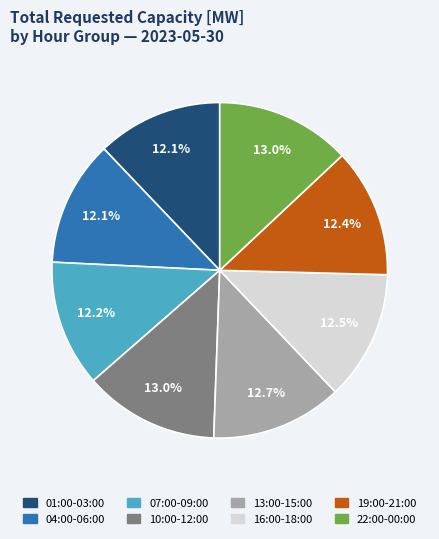

Does any single category account for the majority?

No